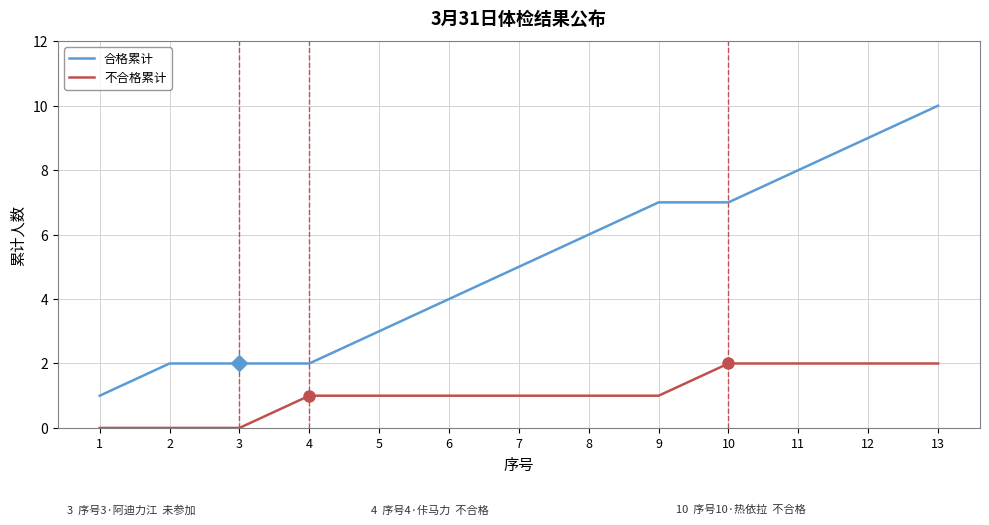

What are all the series names shown in the legend?

合格累计, 不合格累计